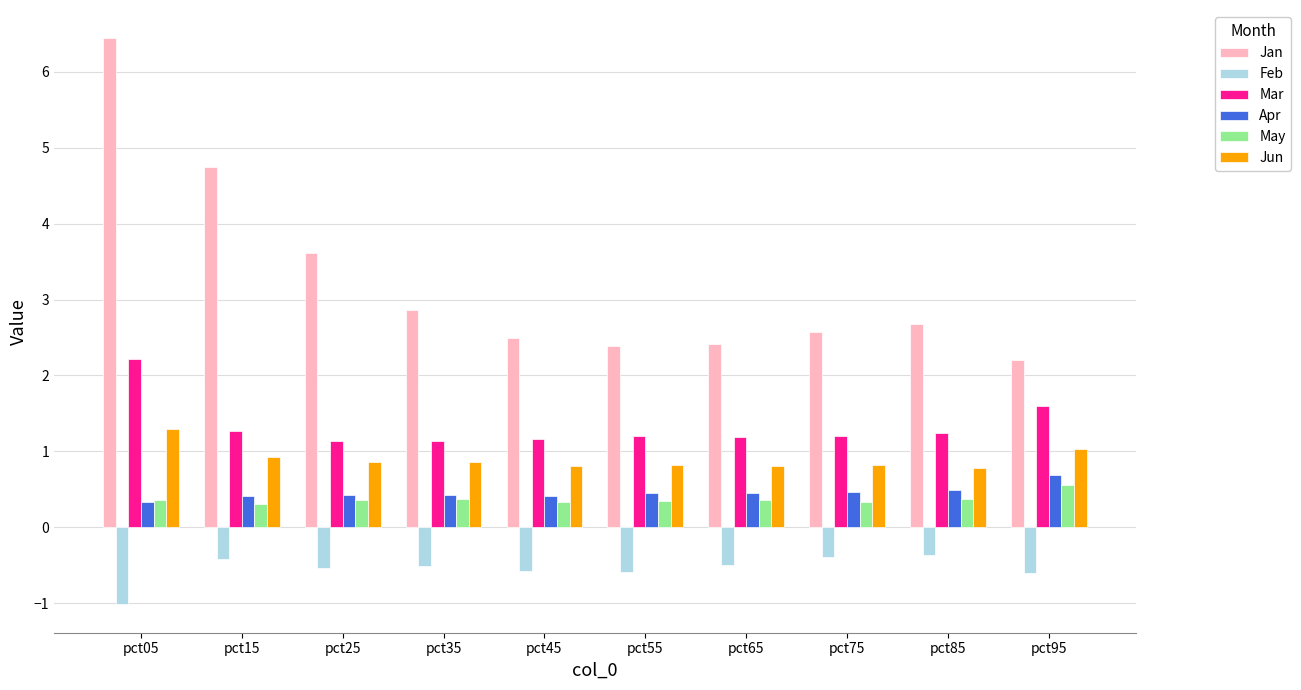

The value of May at pct75 is 0.3. True or false?

True